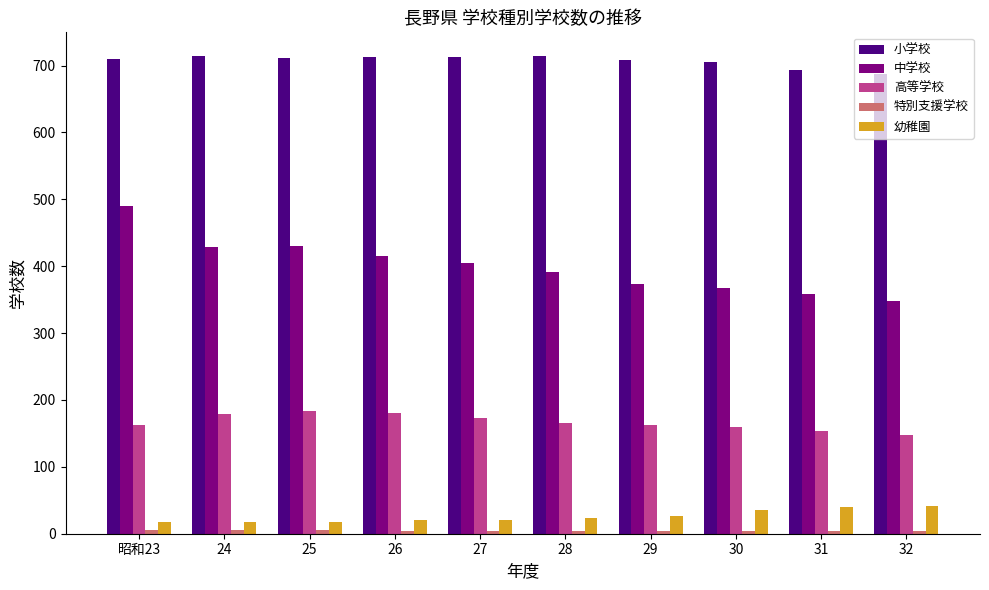

What is the maximum value for 小学校?

714